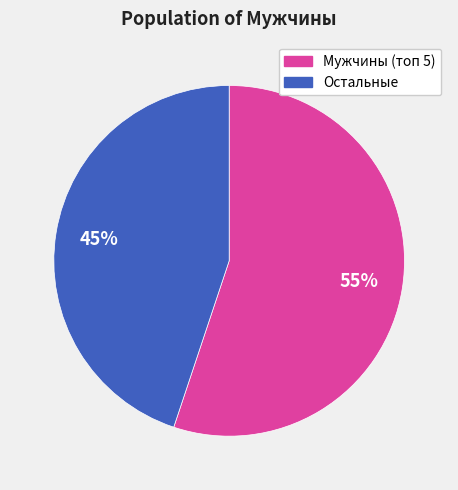

To the nearest percent, what percentage of the pie is Остальные?

45%